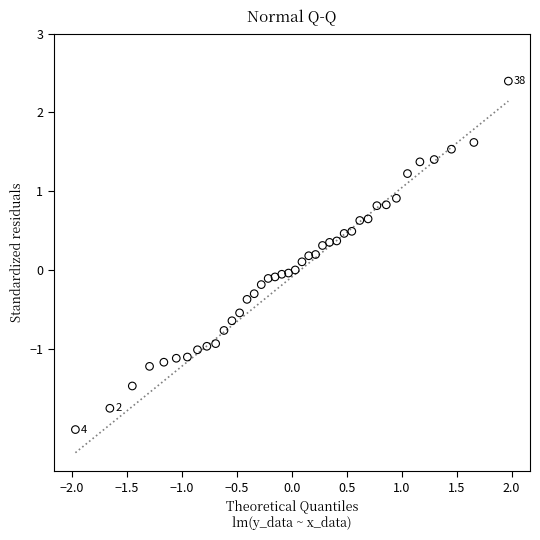

What is the range of X values (max minus min)?

3.9